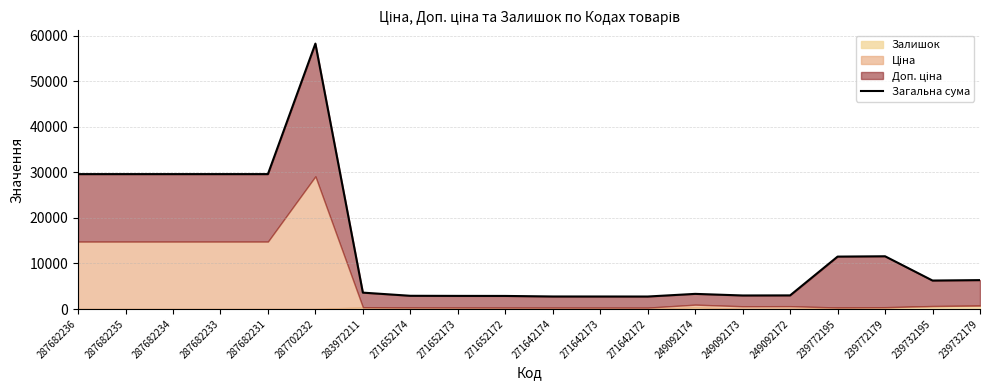

What is the label of the 16th point from the right?

287682231